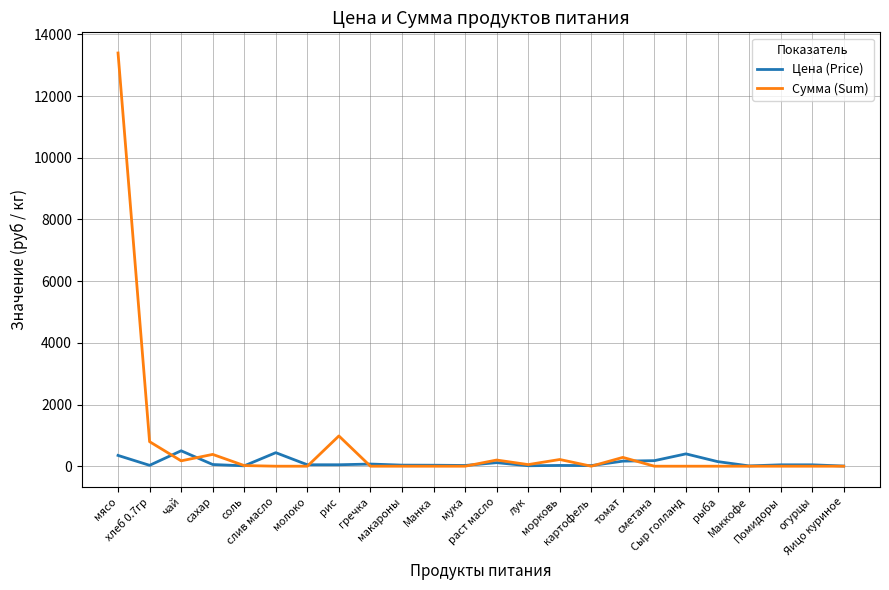

True or false: Сумма (Sum) and Цена (Price) cross at least once.

True